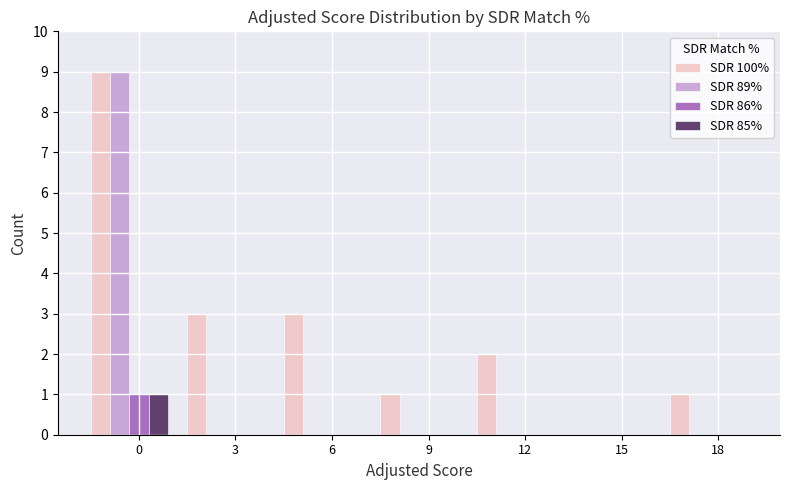

Reading right to left, list all the values displayed in this chart.

SDR 100%: 1	0	2	1	3	3	9
SDR 89%: 0	0	0	0	0	0	9
SDR 86%: 0	0	0	0	0	0	1
SDR 85%: 0	0	0	0	0	0	1